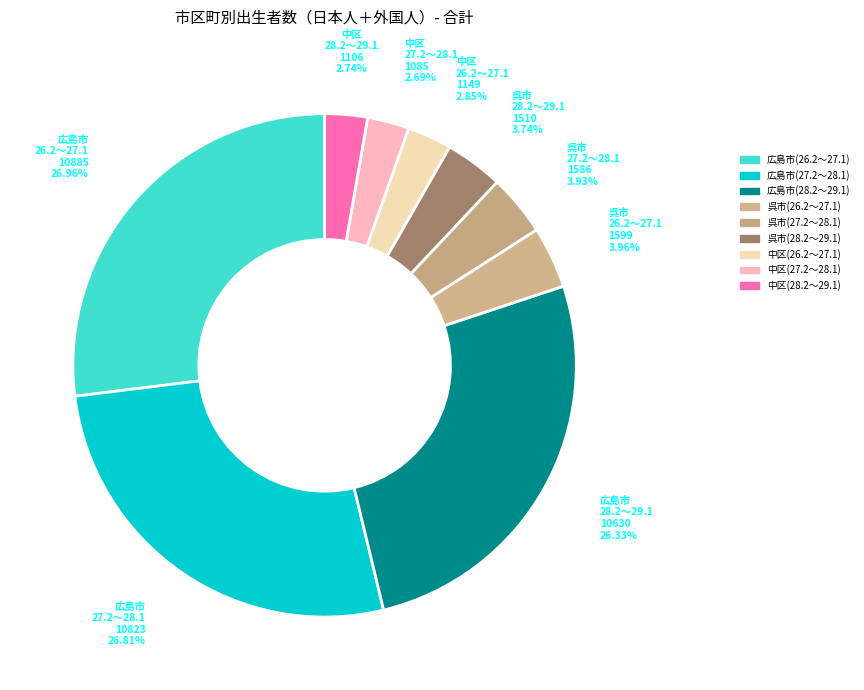

Count the number of slices in the pie.

9